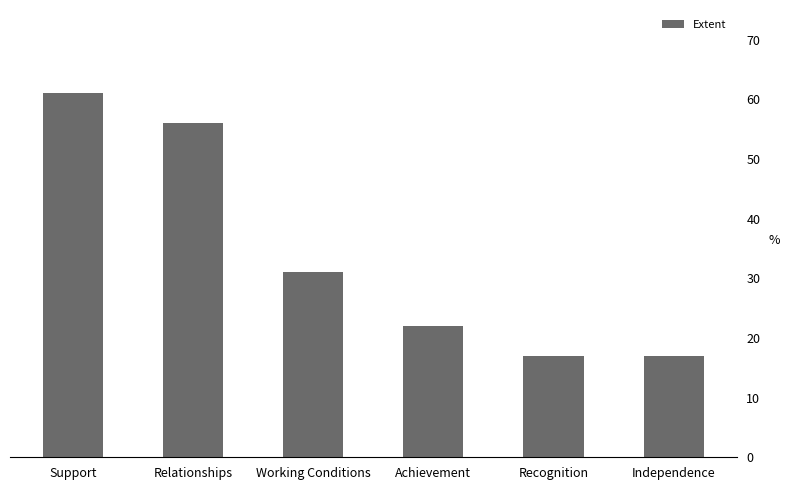

The chart shows a value of 17 at Recognition. True or false?

True